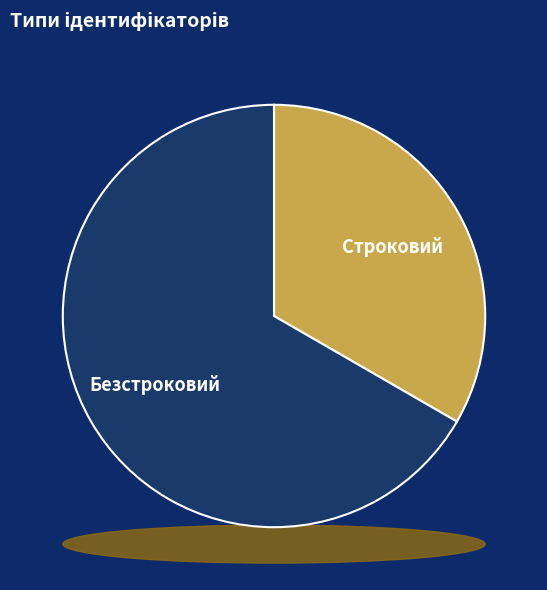

Rank the categories by value from highest to lowest.

Безстроковий, Строковий